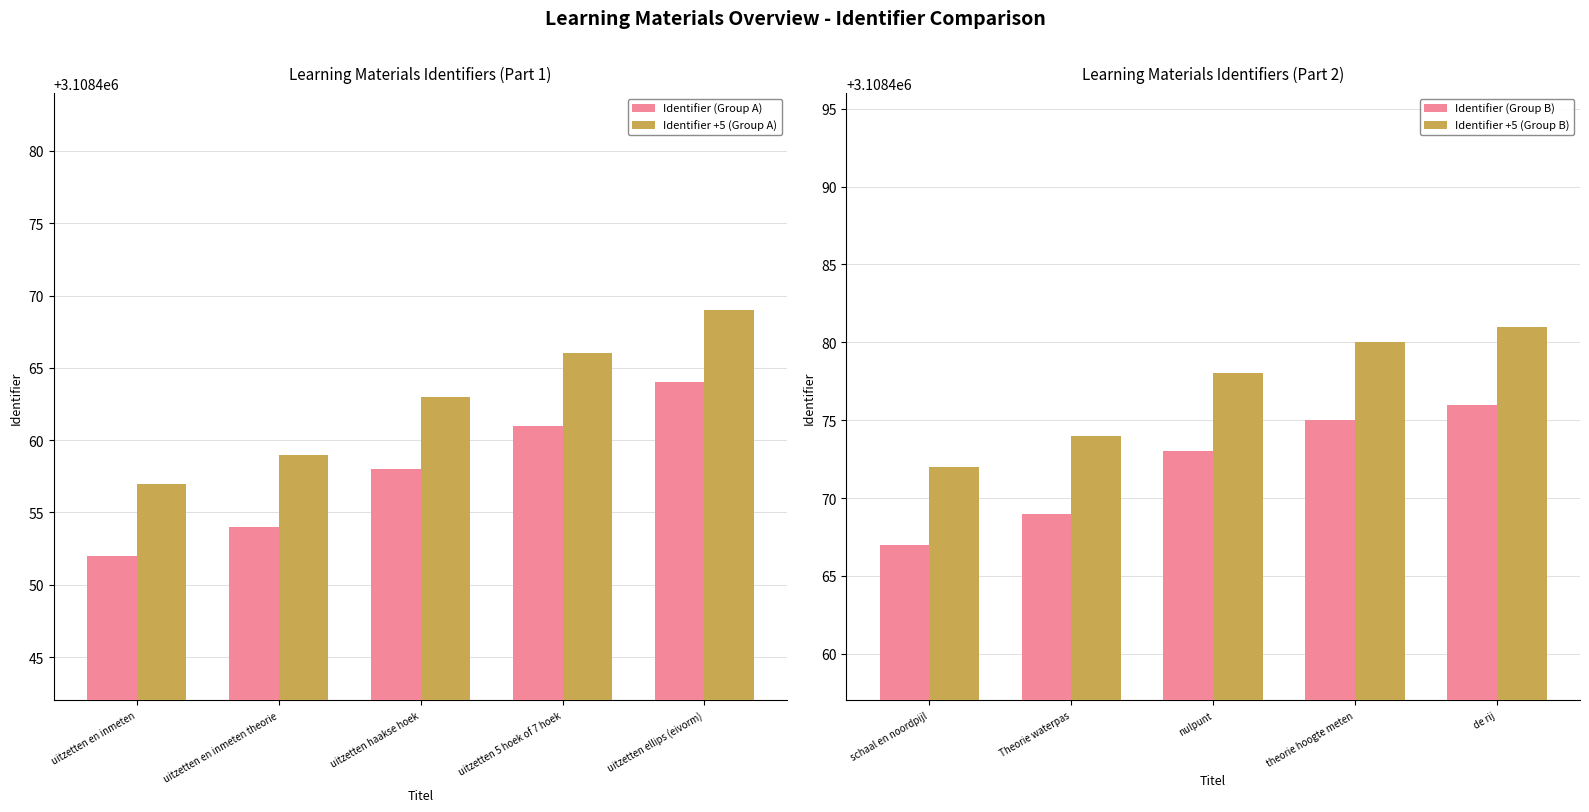

What is the approximate value of Identifier (Group B) at de rij?

3108476